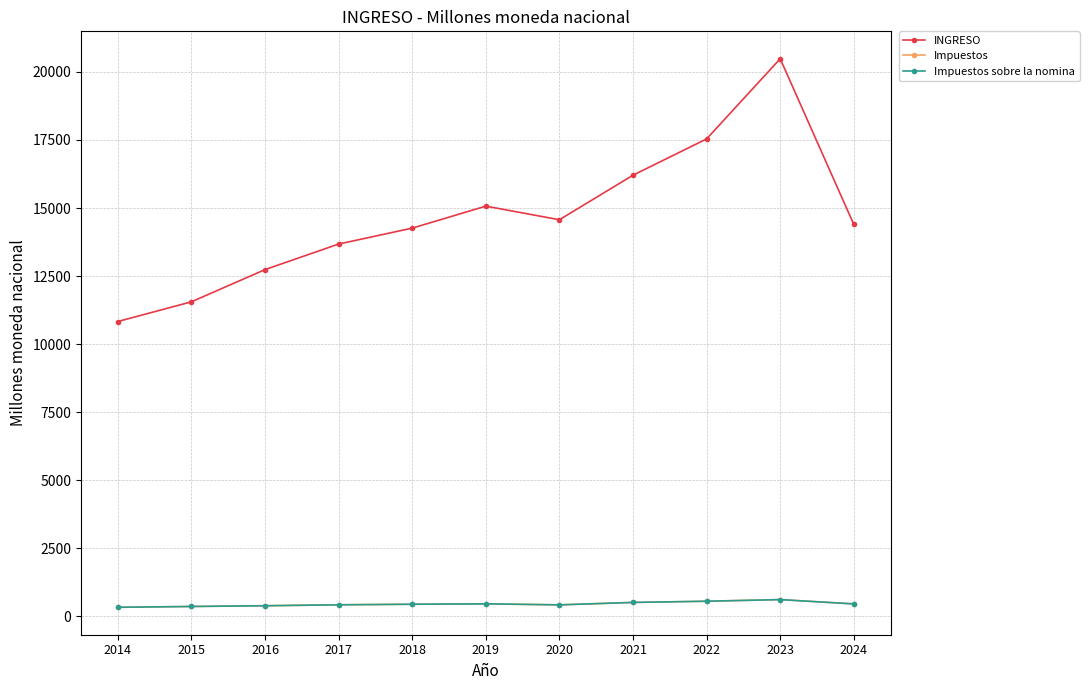

What is the difference between the second highest and minimum values in the Impuestos sobre la nomina series?

222.8